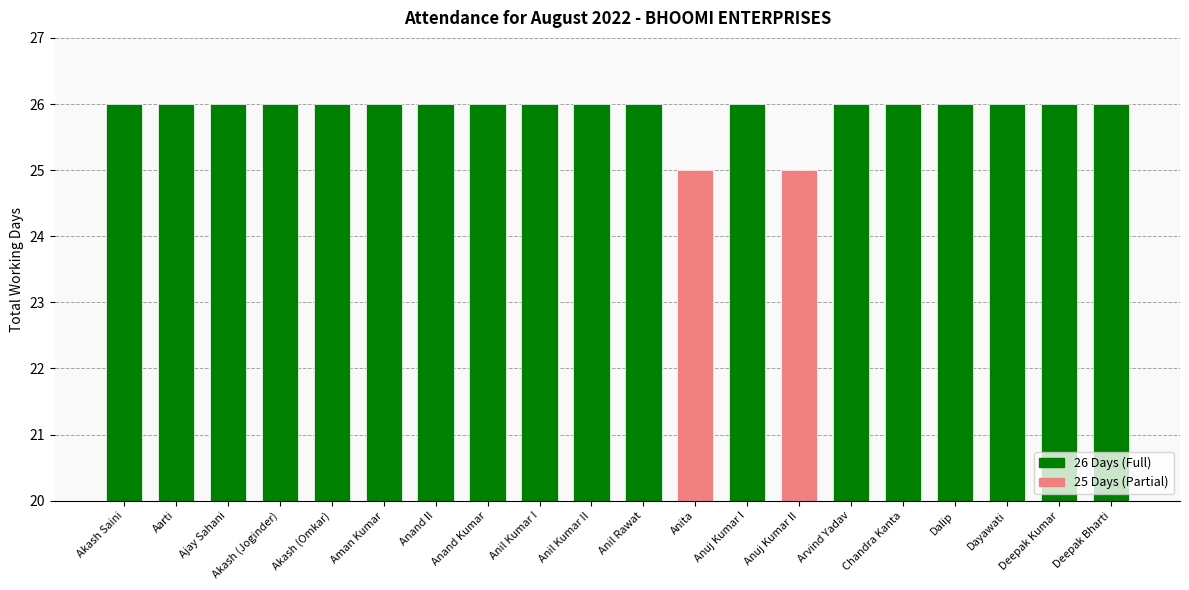

How many data points does each series have?

20